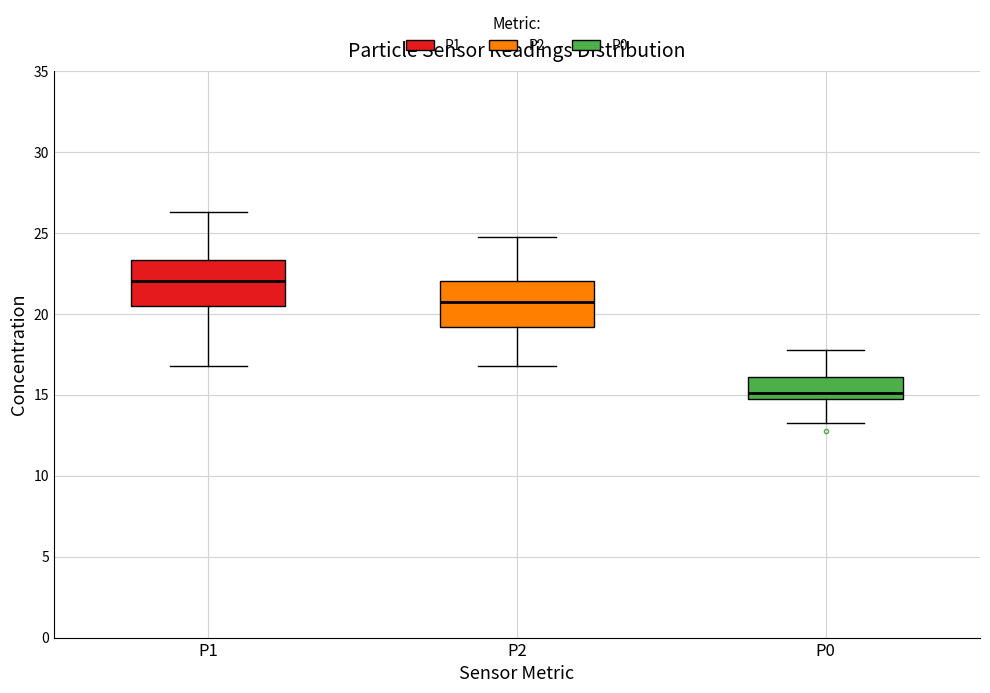

Reading left to right, read every box against the y-axis: the position of its median line, the range the box covers, and the ends of its whiskers. The values are not printed on the chart, so give them approximately, as read against the axis.

P1: median 22.0, box 20.5 to 23.5, whiskers 17.0 to 26.5
P2: median 21.0, box 19.0 to 22.0, whiskers 17.0 to 25.0
P0: median 15.0 (just above the box's lower edge), box 15.0 to 16.0, whiskers 13.5 to 18.0